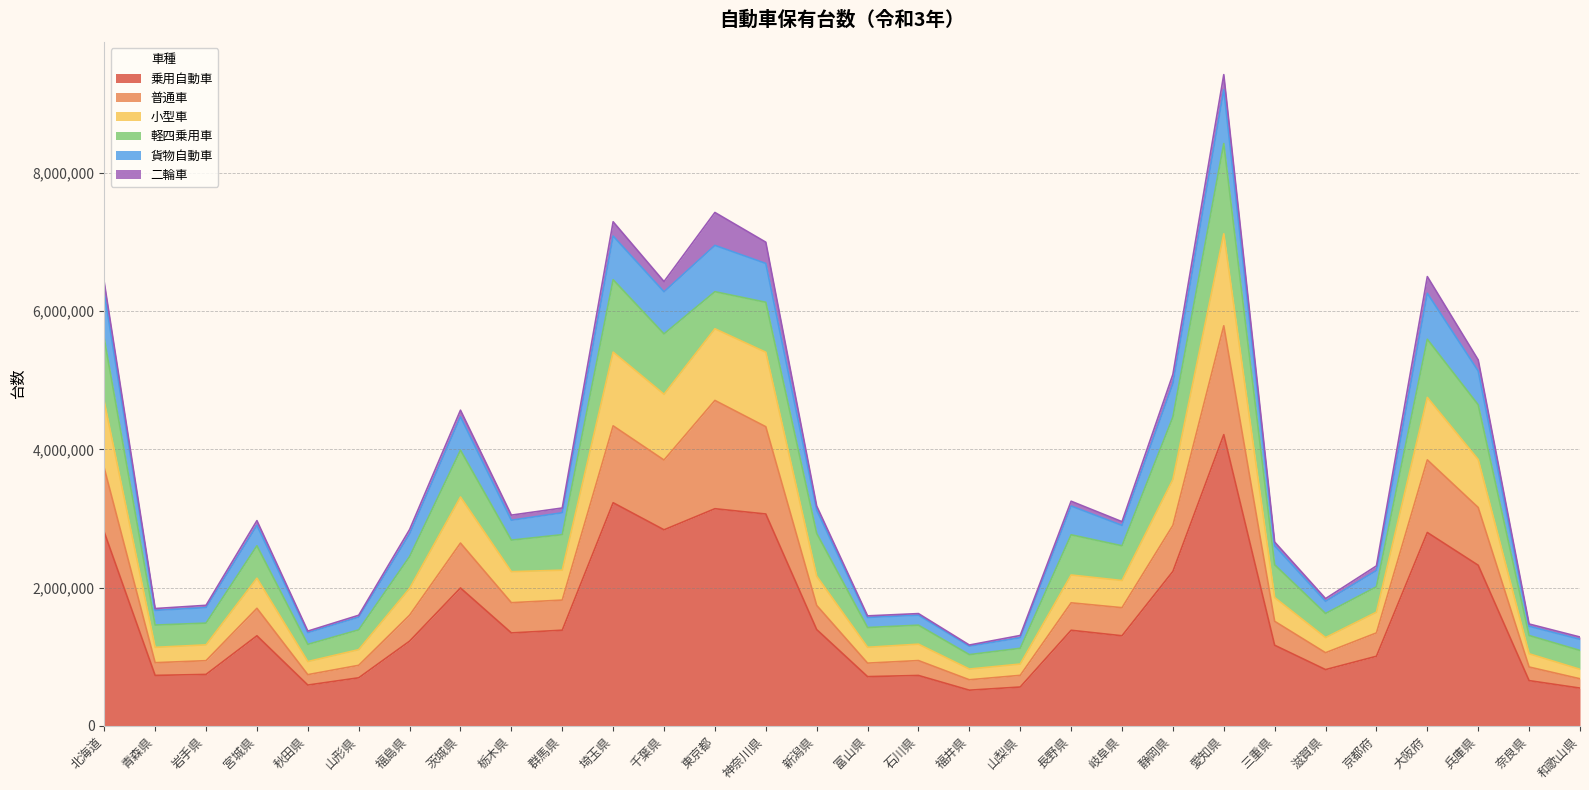

What are all the series names shown in the legend?

乗用自動車, 普通車, 小型車, 軽四乗用車, 貨物自動車, 二輪車